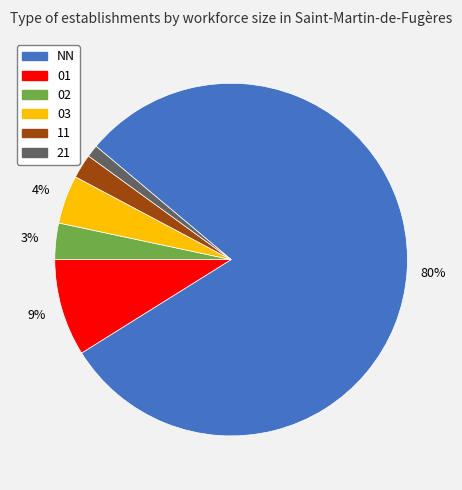

Does NN account for over 50% of the chart?

Yes